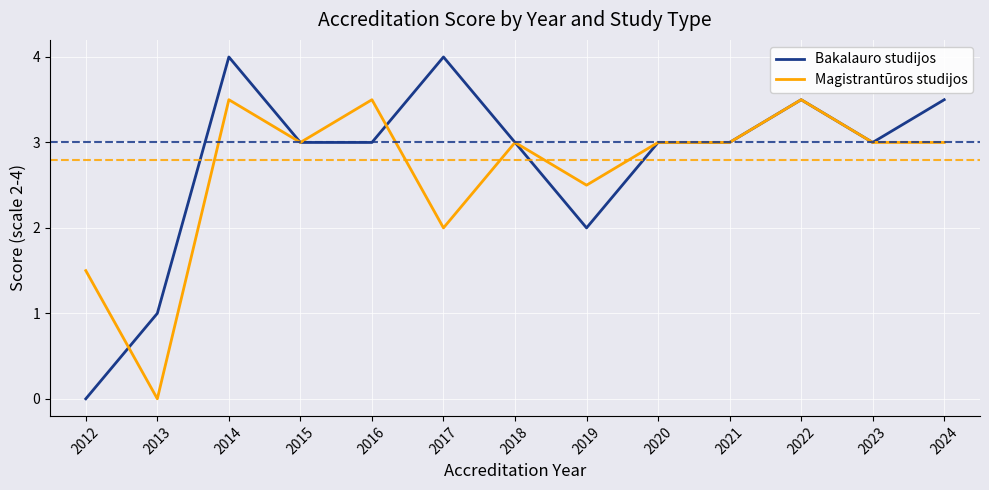

What is the total value across all series at 2020?

6.0